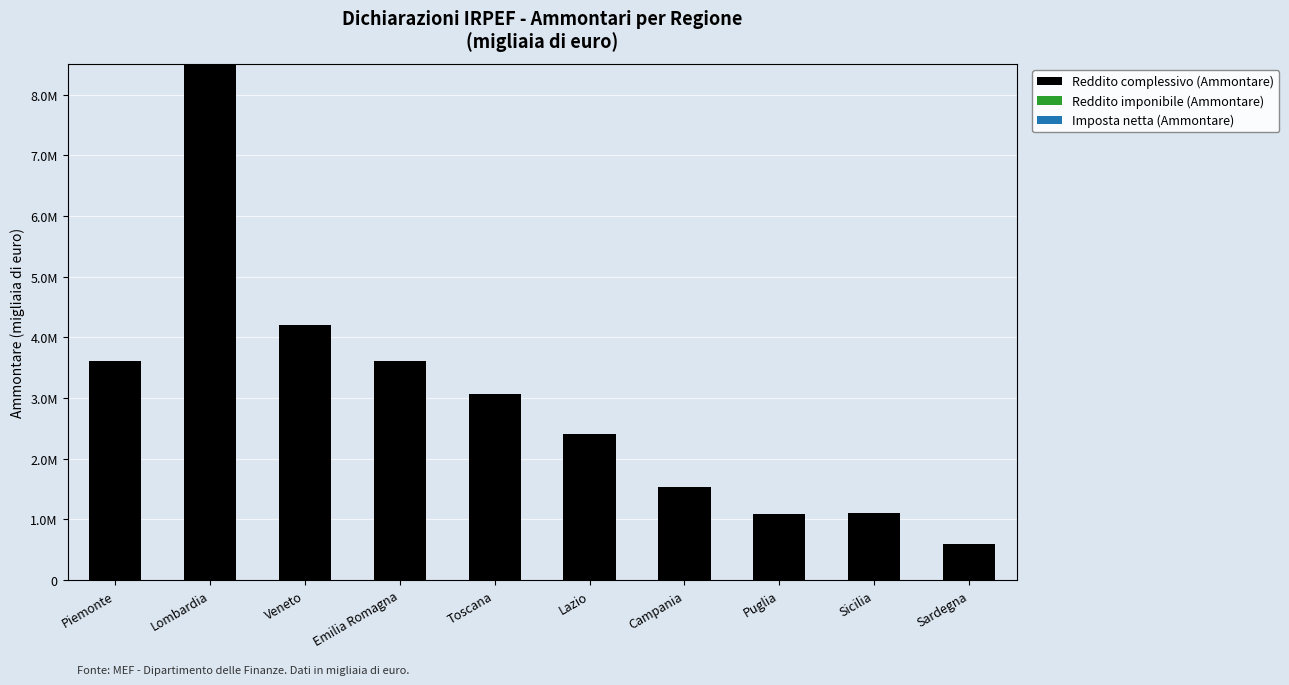

Are the bars horizontal?

No